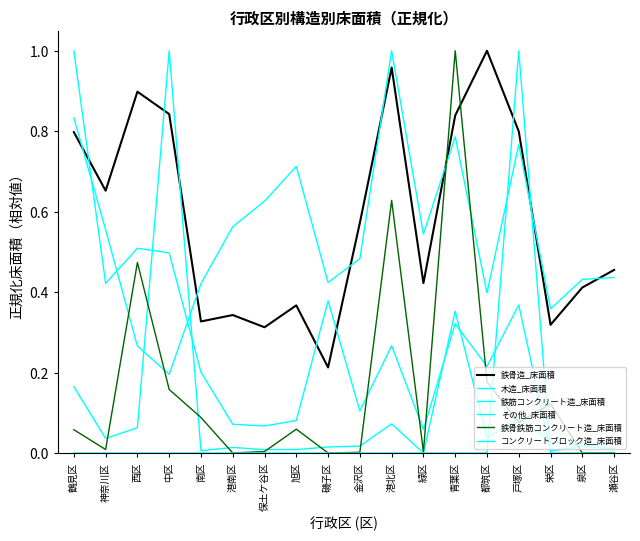

How many categories are shown in the chart?

18